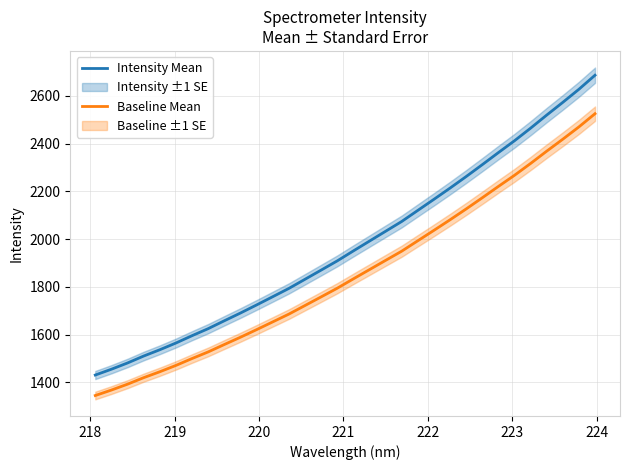

At how many categories does at least one series exceed 2104?

12